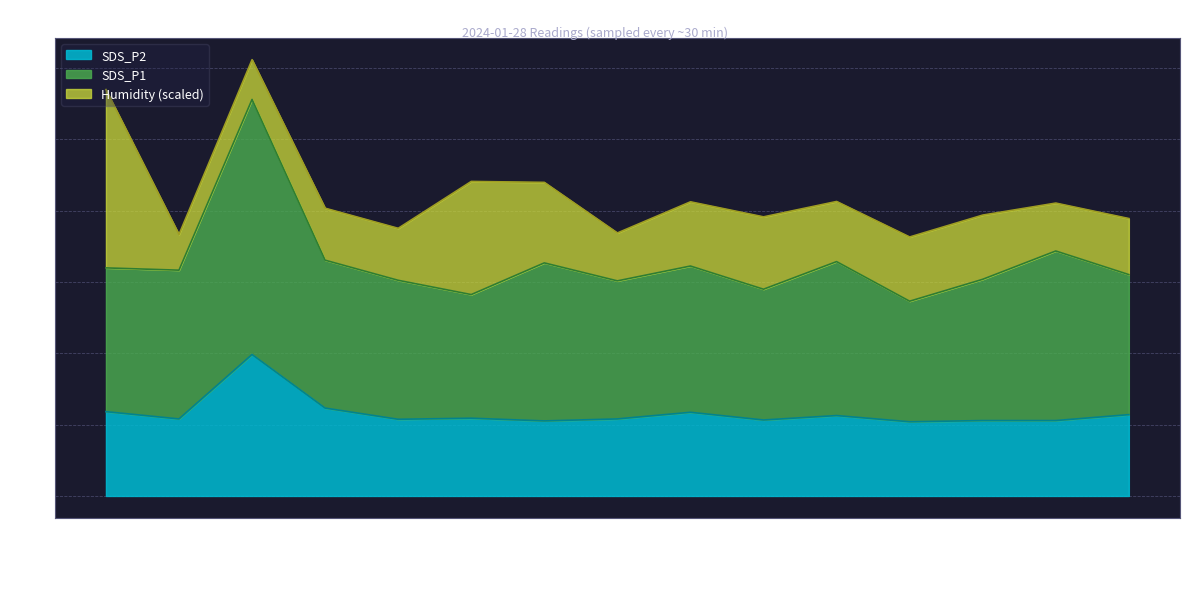

What is the maximum value for SDS_P2?

19.8